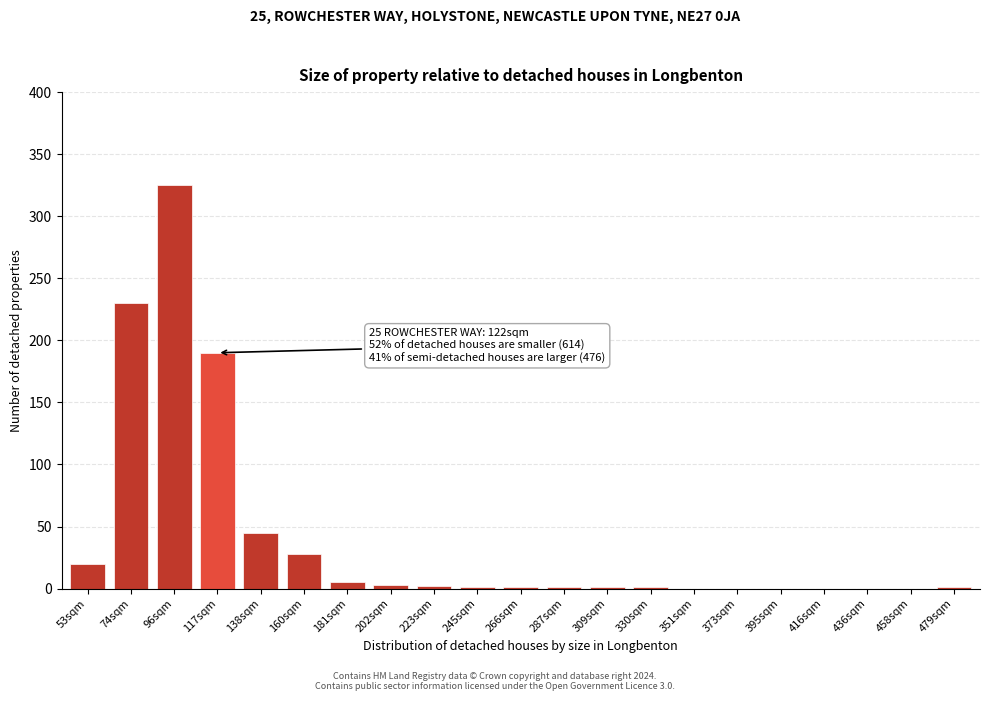

At which category does the chart reach its peak across all series?

96sqm